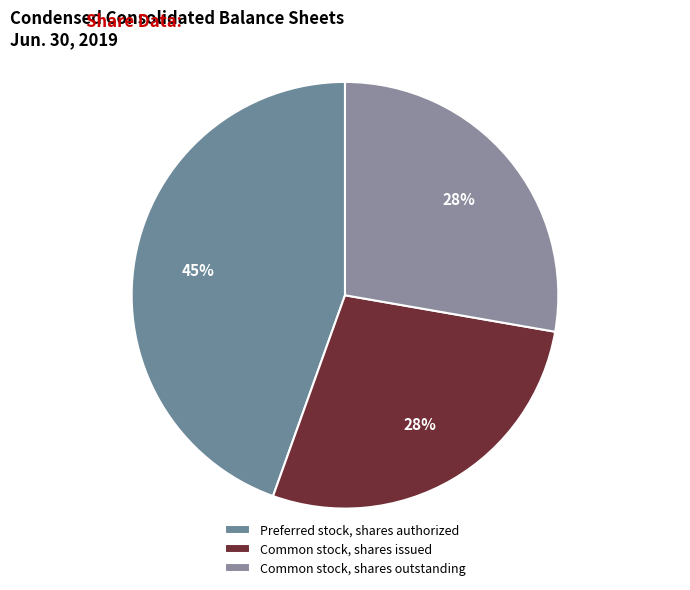

The Common stock, shares issued slice represents 28% of the pie. True or false?

True